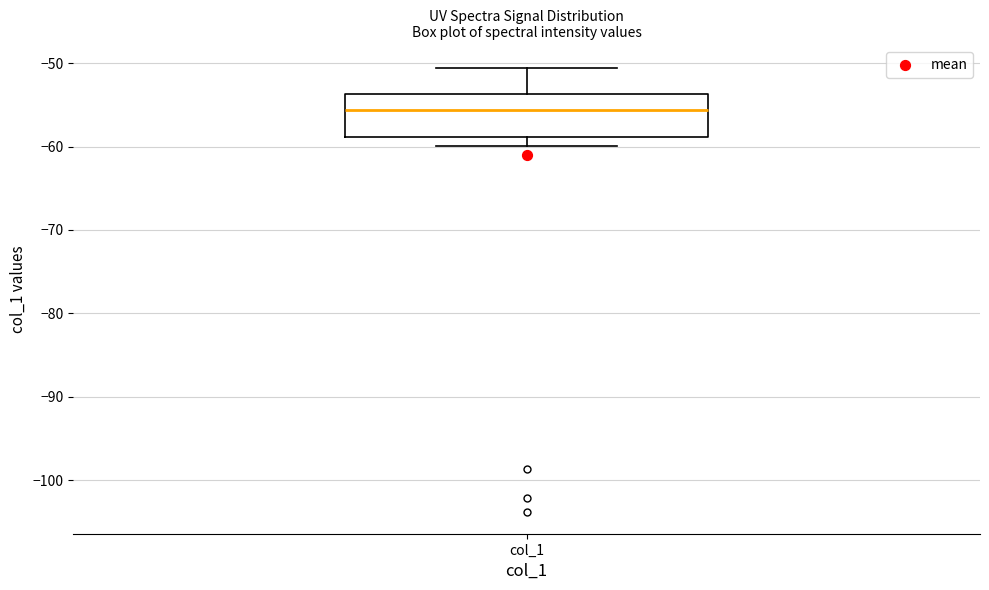

Read this box plot against the y-axis: the position of the median line, the range covered by the box, and the ends of both whiskers. The values are not printed on the chart, so give them approximately, as read against the axis.

median -56, box -59 to -54, whiskers -60 to -51